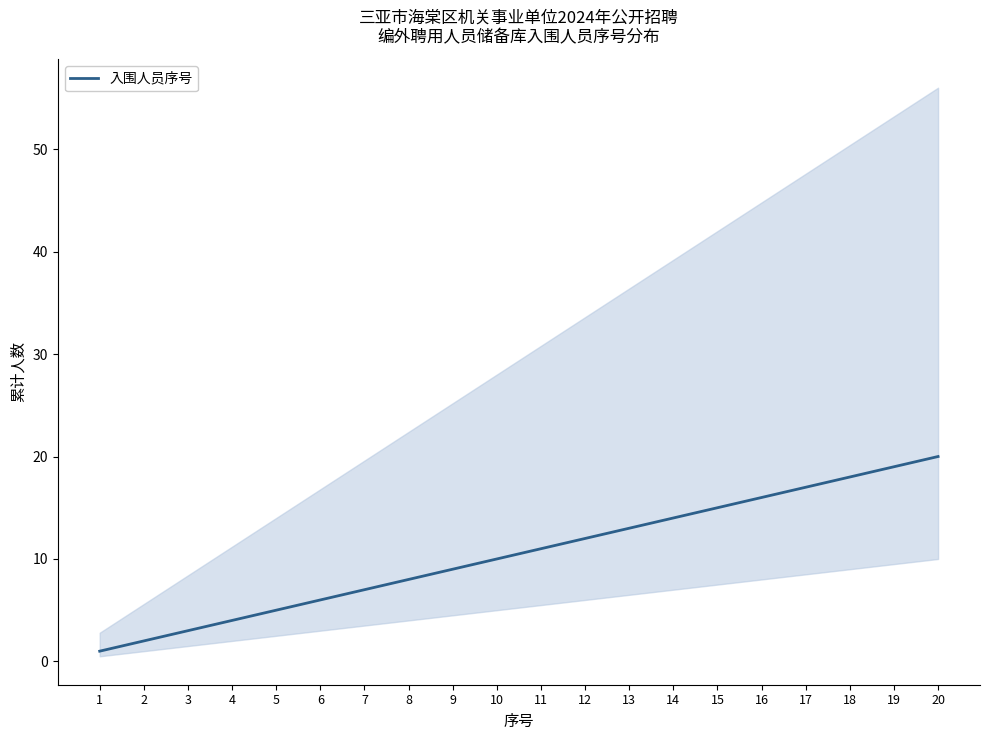

What is the difference between the second highest and minimum values?

18